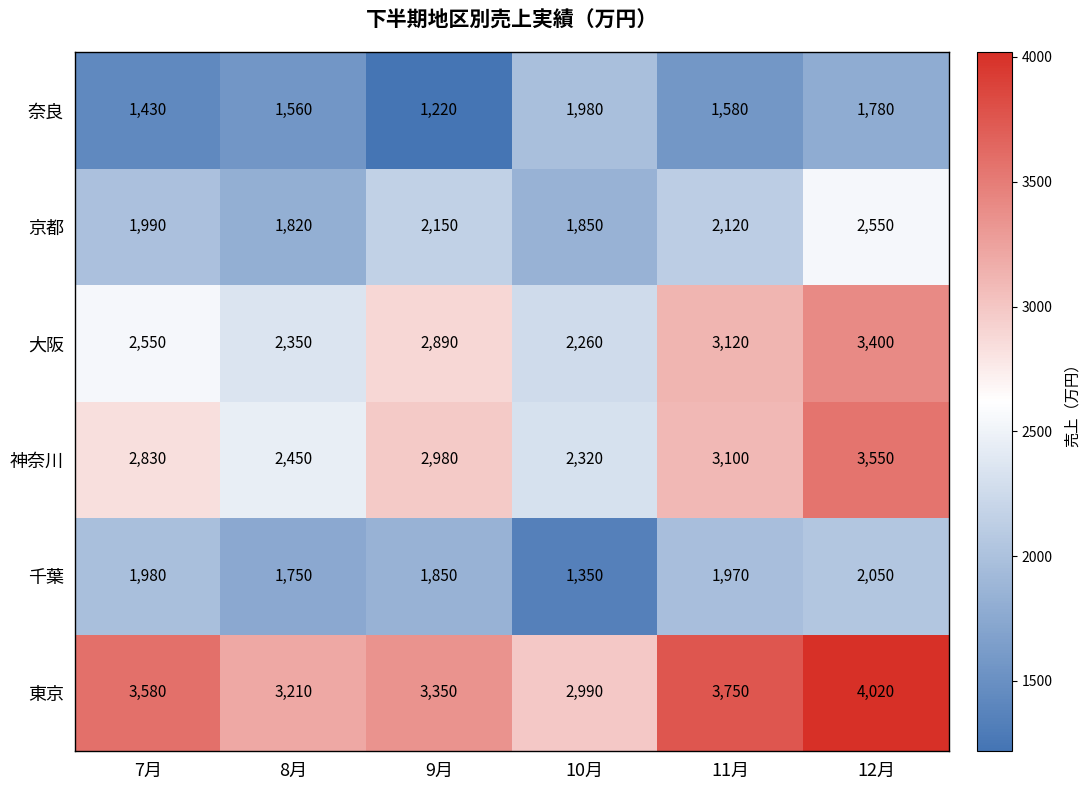

Is it true that 東京 equals 4063 at 10月?

False